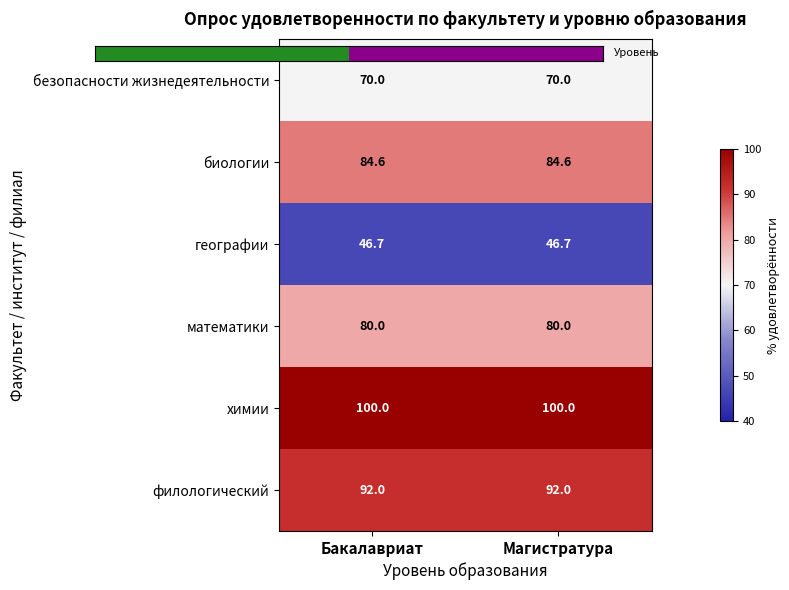

The value of математики at Магистратура is 80.0. True or false?

True